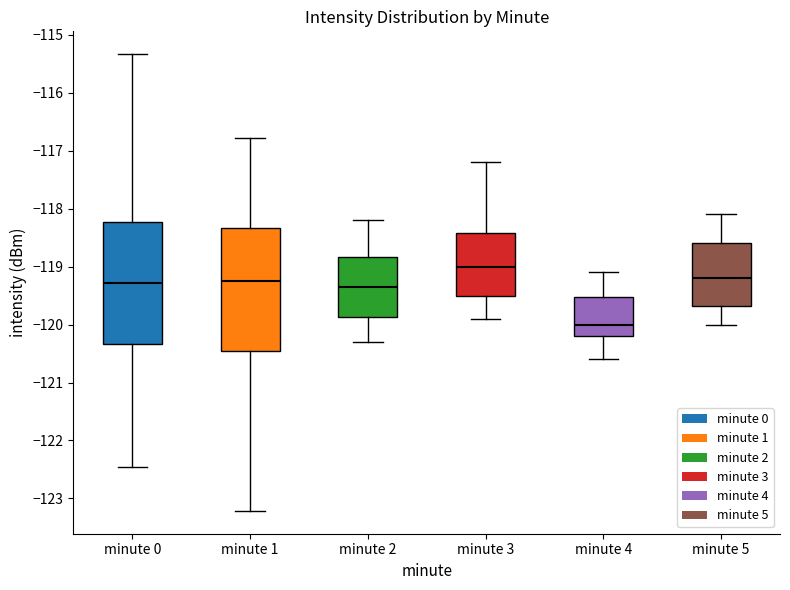

Which box has the highest median line?

minute 3